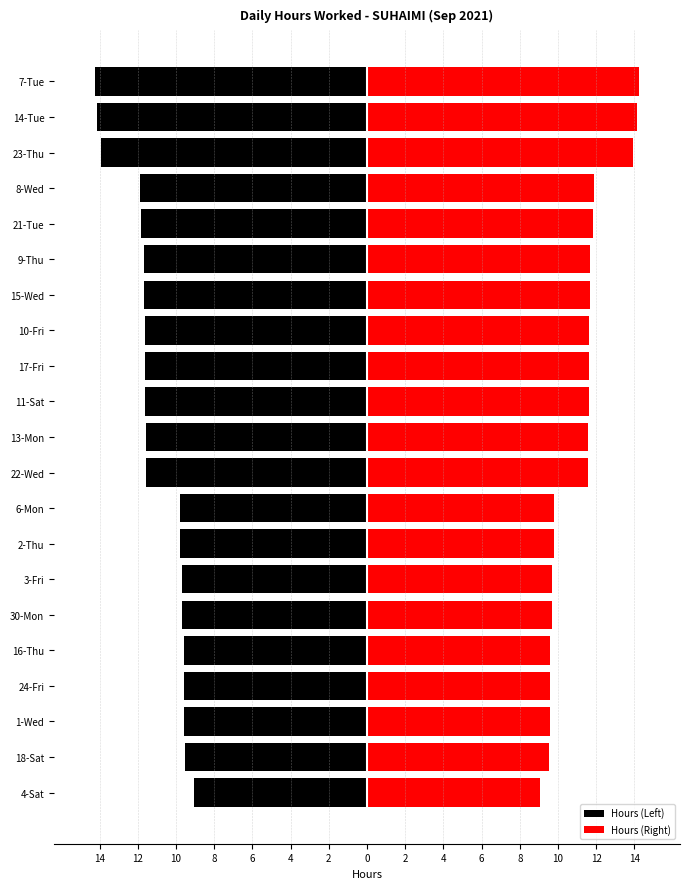

Is the value of Hours (Right) at 24-Fri greater than the value of Hours (Left) at 18-Sat?

Yes